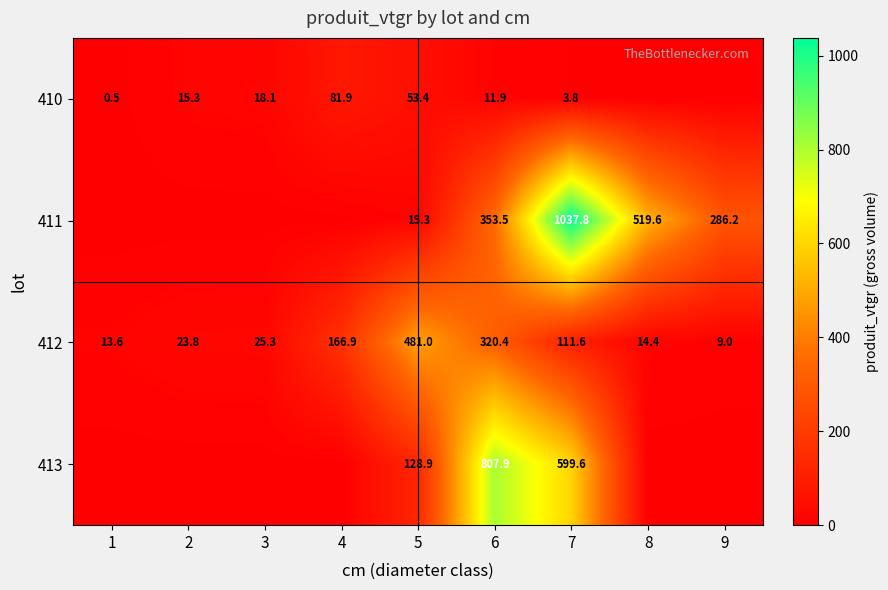

What is the total value across all series at 7?

1752.8